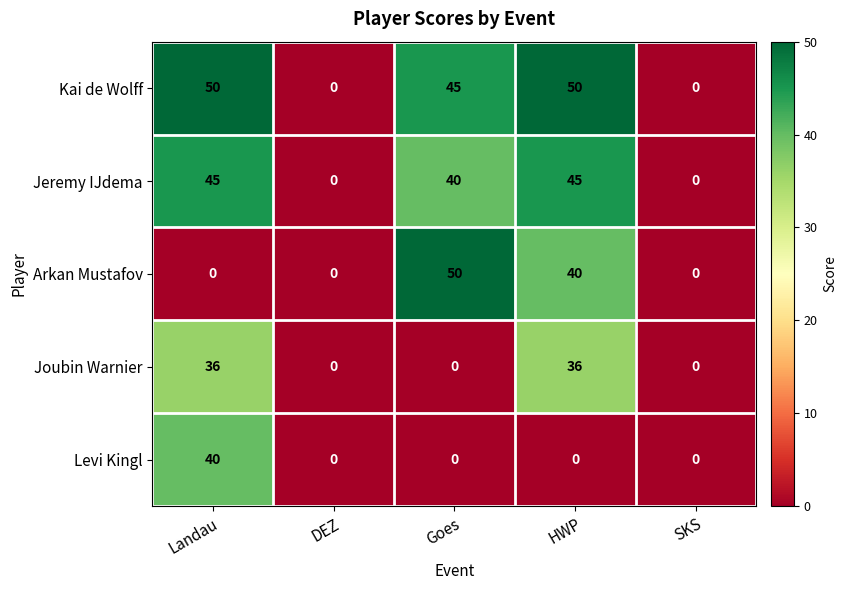

The Levi Kingl series shows 14 at Landau. True or false?

False